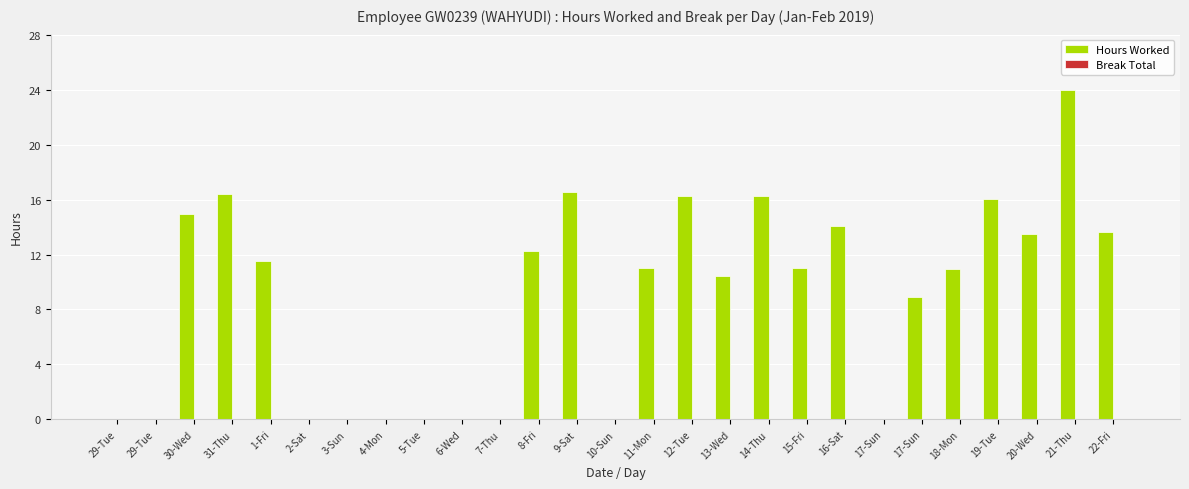

Which label corresponds to the smallest value in the chart?

29-Tue